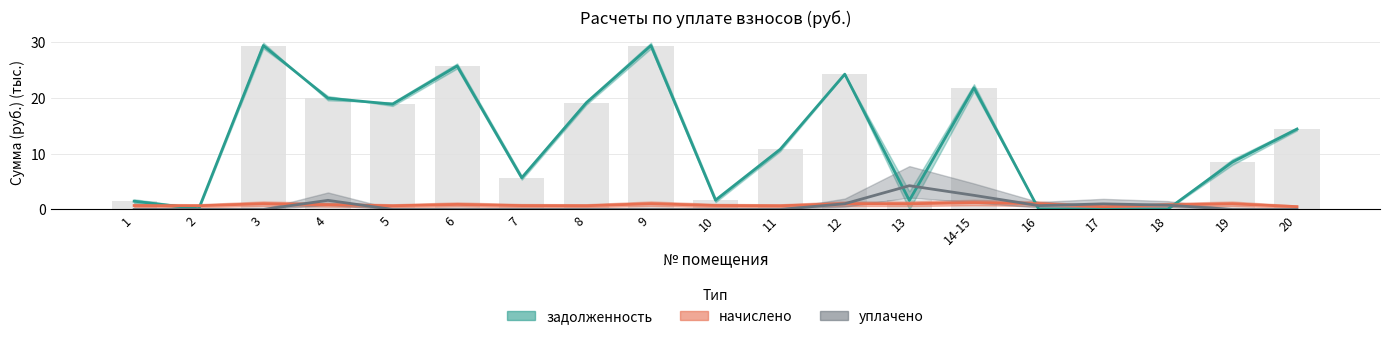

What is the difference between the задолженность values at 9 and 7?

23.7